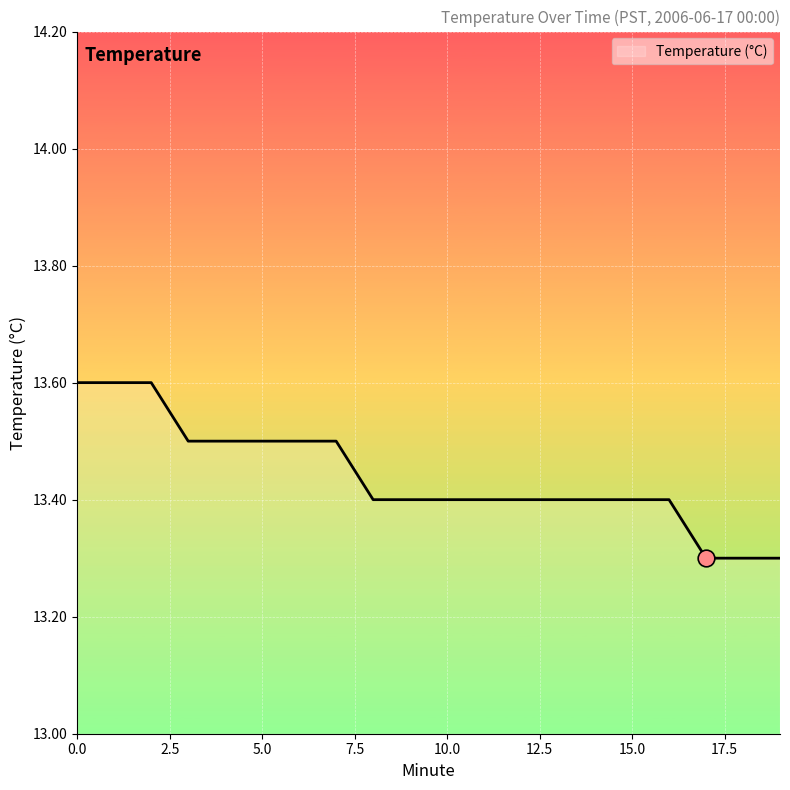

Does the chart display data point markers on the line(s)?

No